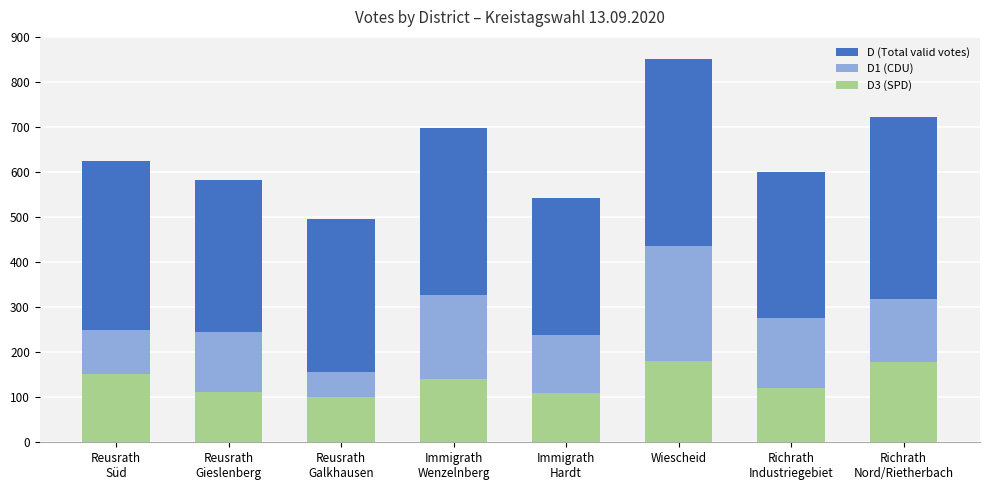

What is the average value of the D3 (SPD) series?

137